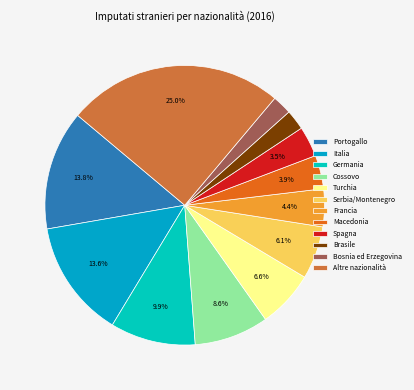

Is Turchia the majority of the pie?

No